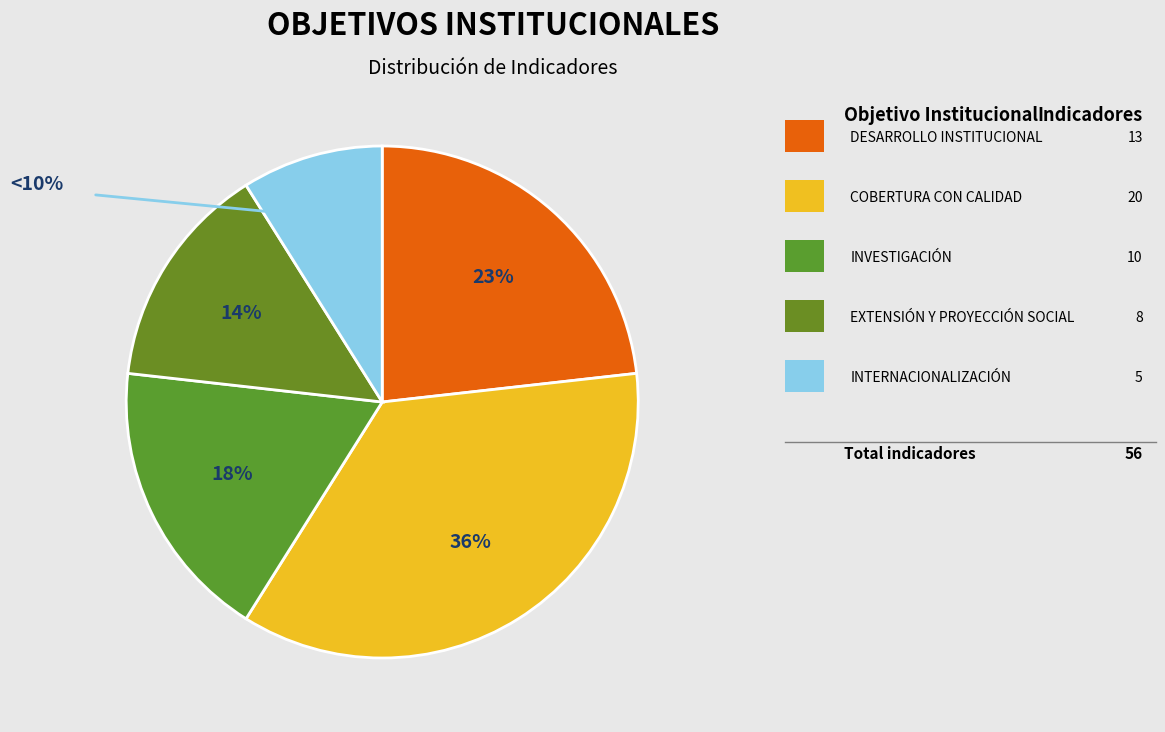

What is the smallest slice in the pie chart?

INTERNACIONALIZACIÓN